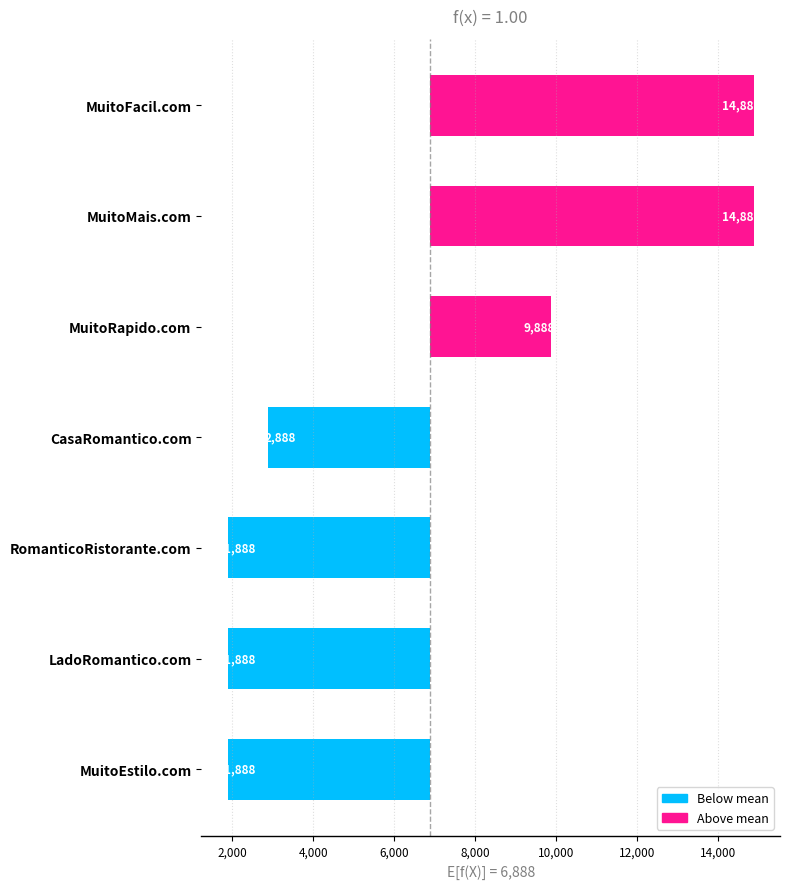

Reading left to right, extract all data points from this chart.

8000	8000	3000	-4000	-5000	-5000	-5000